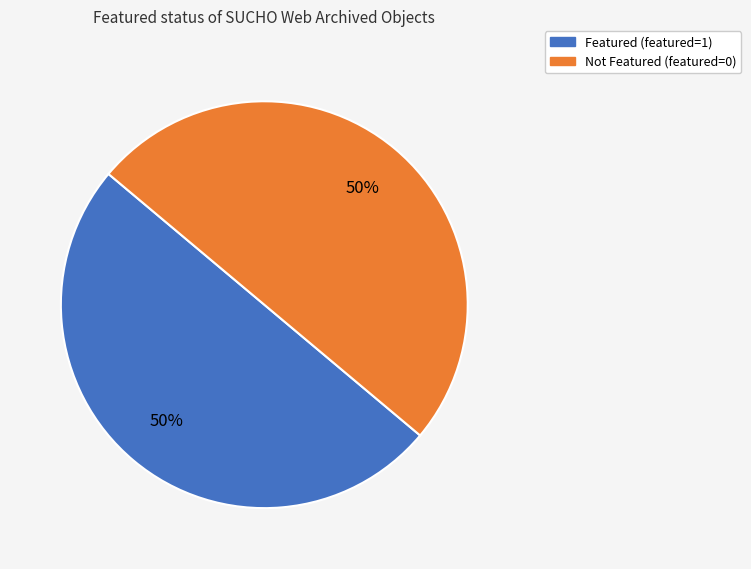

To the nearest percent, what is the average slice percentage?

50%